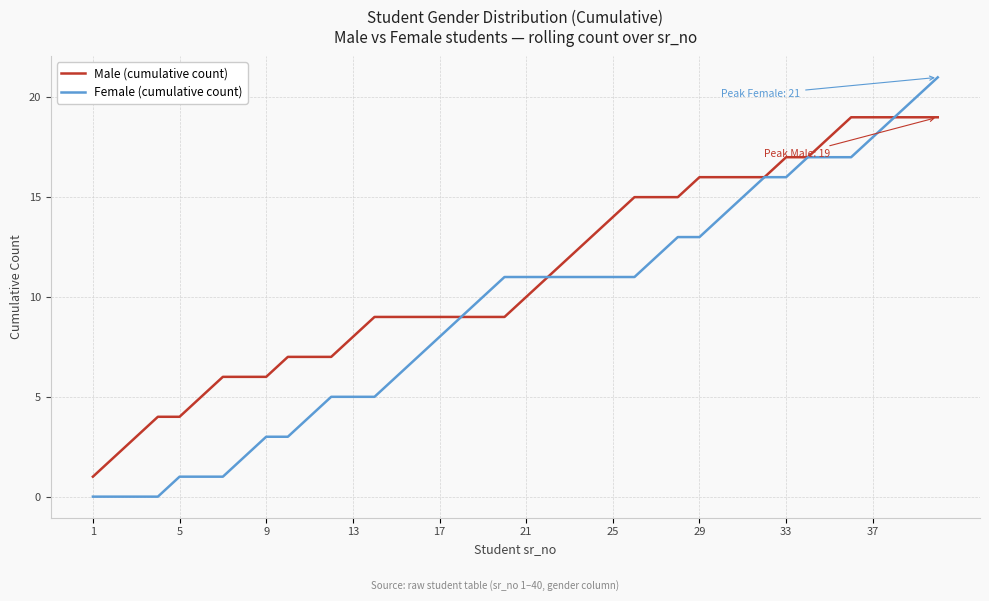

Reading left to right, transcribe all the data shown in this chart.

Male (cumulative count): 1	2	3	4	4	5	6	6	6	7	7	7	8	9	9	9	9	9	9	9	10	11	12	13	14	15	15	15	16	16	16	16	17	17	18	19	19	19	19	19
Female (cumulative count): 0	0	0	0	1	1	1	2	3	3	4	5	5	5	6	7	8	9	10	11	11	11	11	11	11	11	12	13	13	14	15	16	16	17	17	17	18	19	20	21